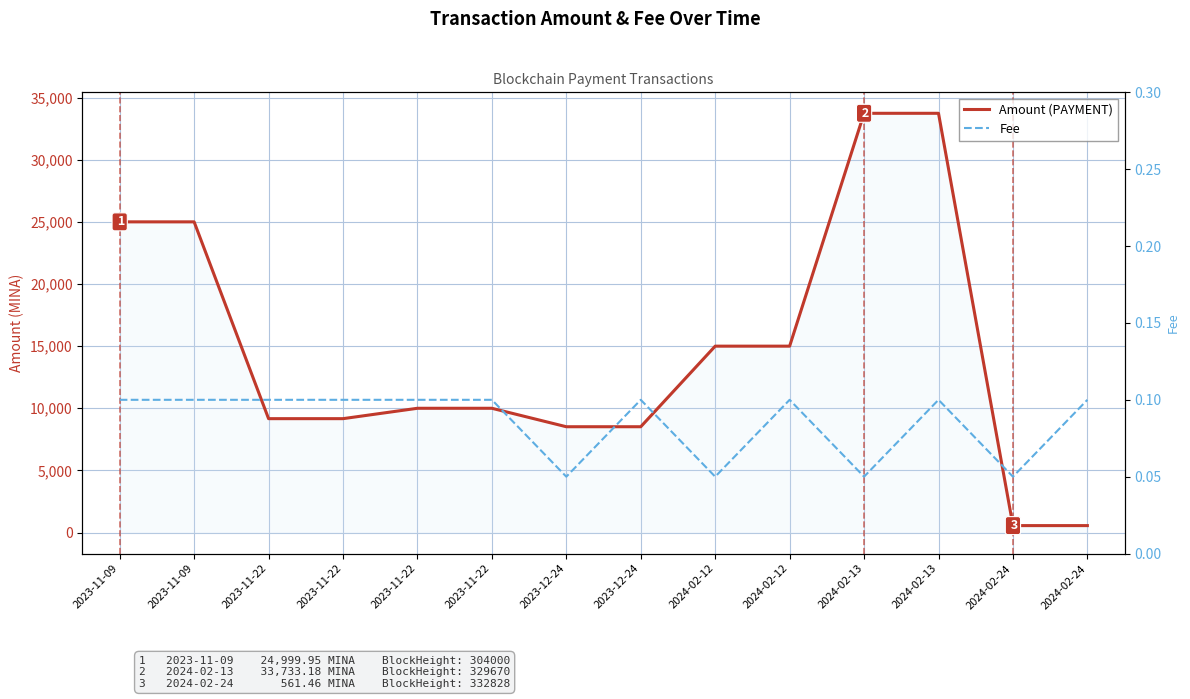

Between 2023-11-09 and 2023-11-22, which series saw the biggest shift?

Amount (PAYMENT)